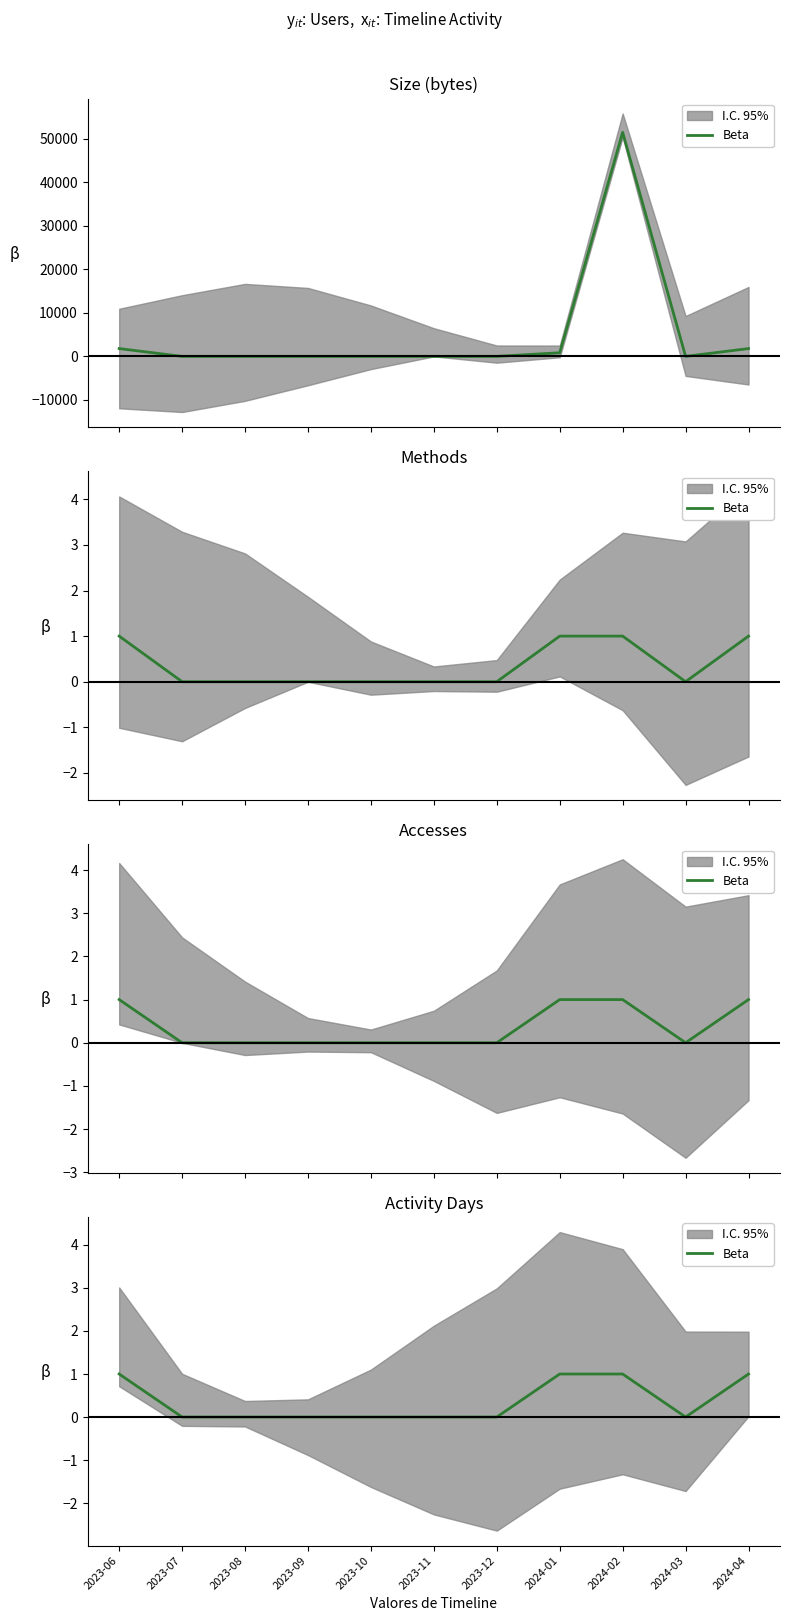

Rank the categories by value from highest to lowest.

2023-06, 2024-01, 2024-02, 2024-04, 2023-07, 2023-08, 2023-09, 2023-10, 2023-11, 2023-12, 2024-03